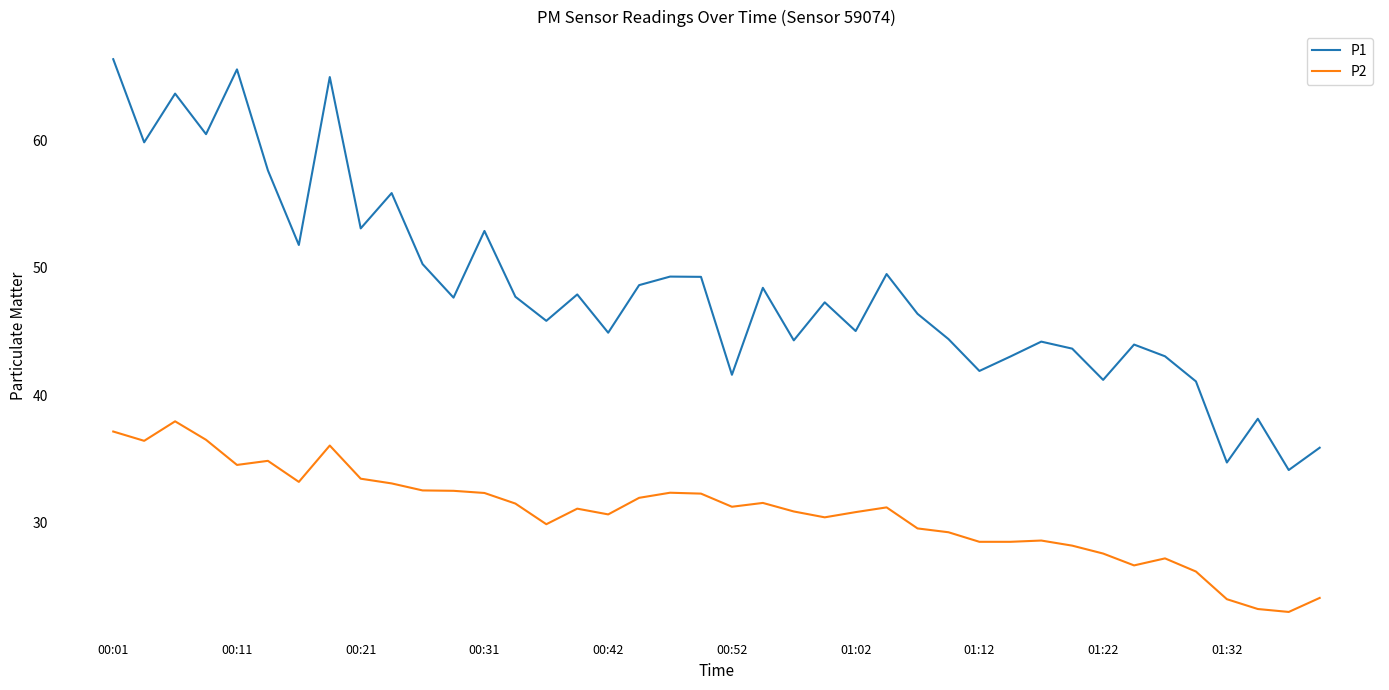

List the series in order of their peak value, highest first.

P1, P2